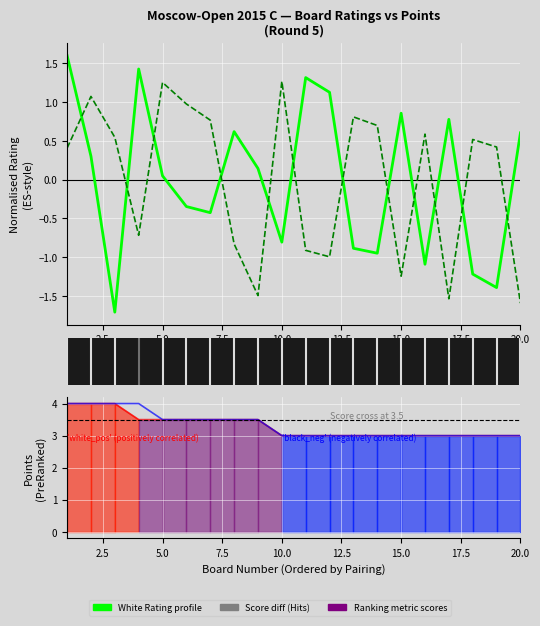

True or false: White Rating (normalised) and 'white_pos' (White Points) intersect in this chart.

False